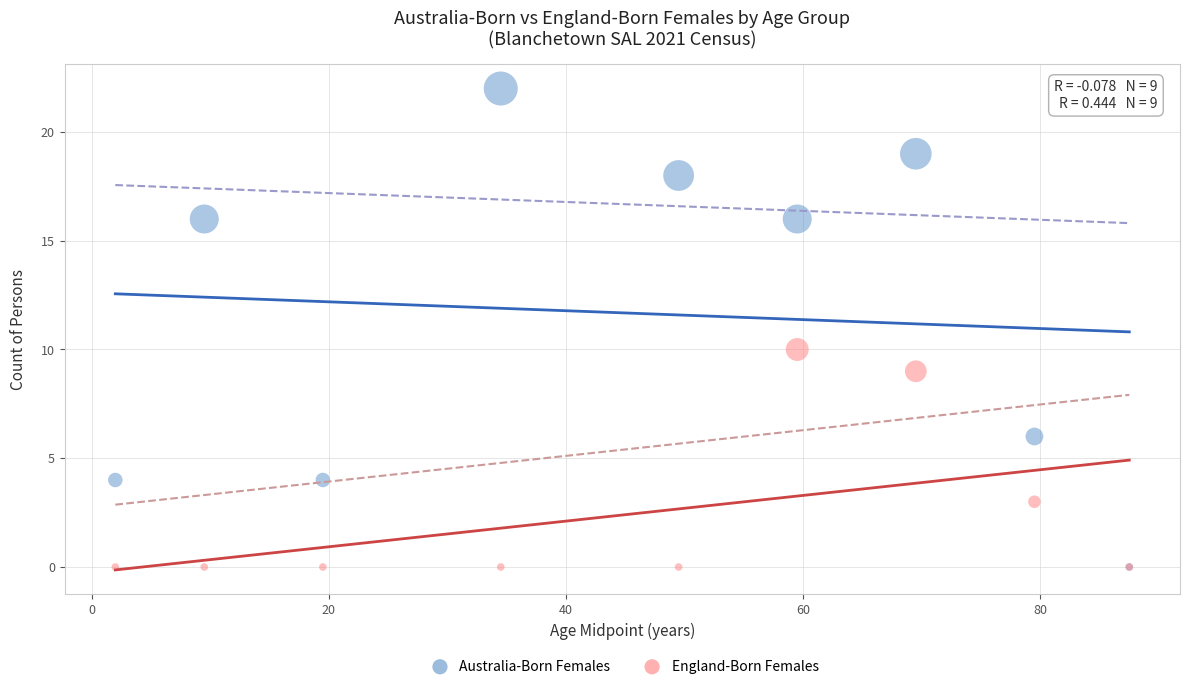

Across all series, what Y value is closest to 11?

10